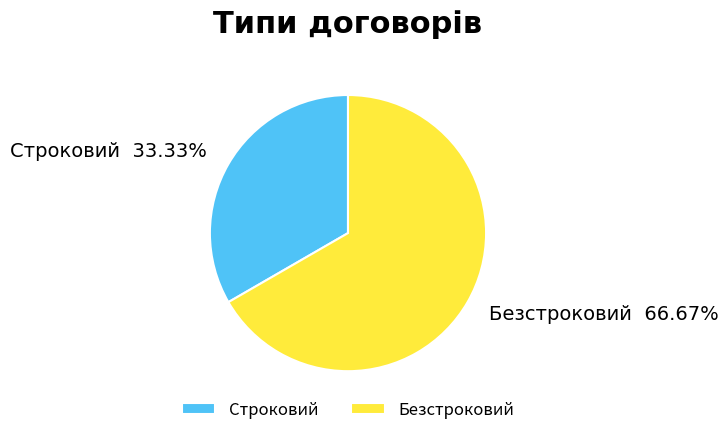

What is the smallest slice in the pie chart?

Строковий